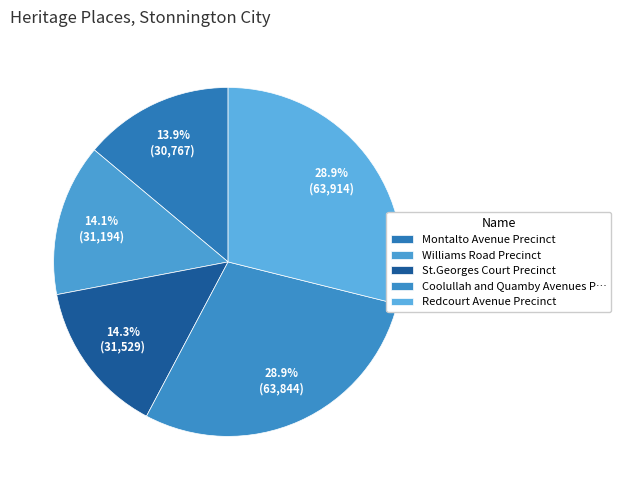

How many slices are in this pie chart?

5